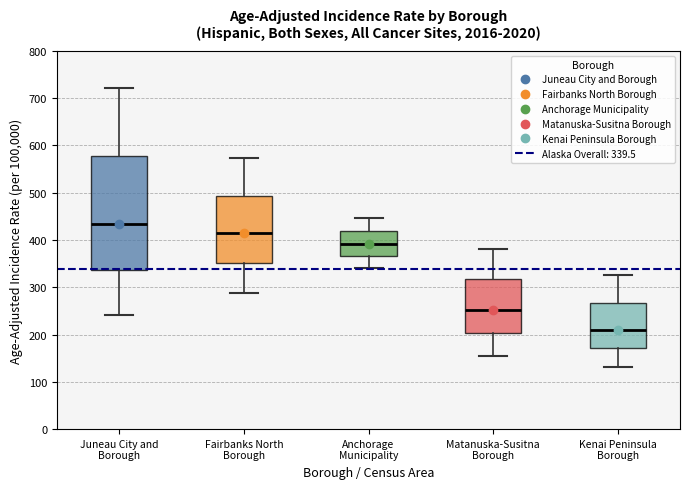

Where does the lower whisker of the box for Matanuska-Susitna Borough end on the y-axis? The values are not printed on the chart, so give them approximately, as read against the axis.

150